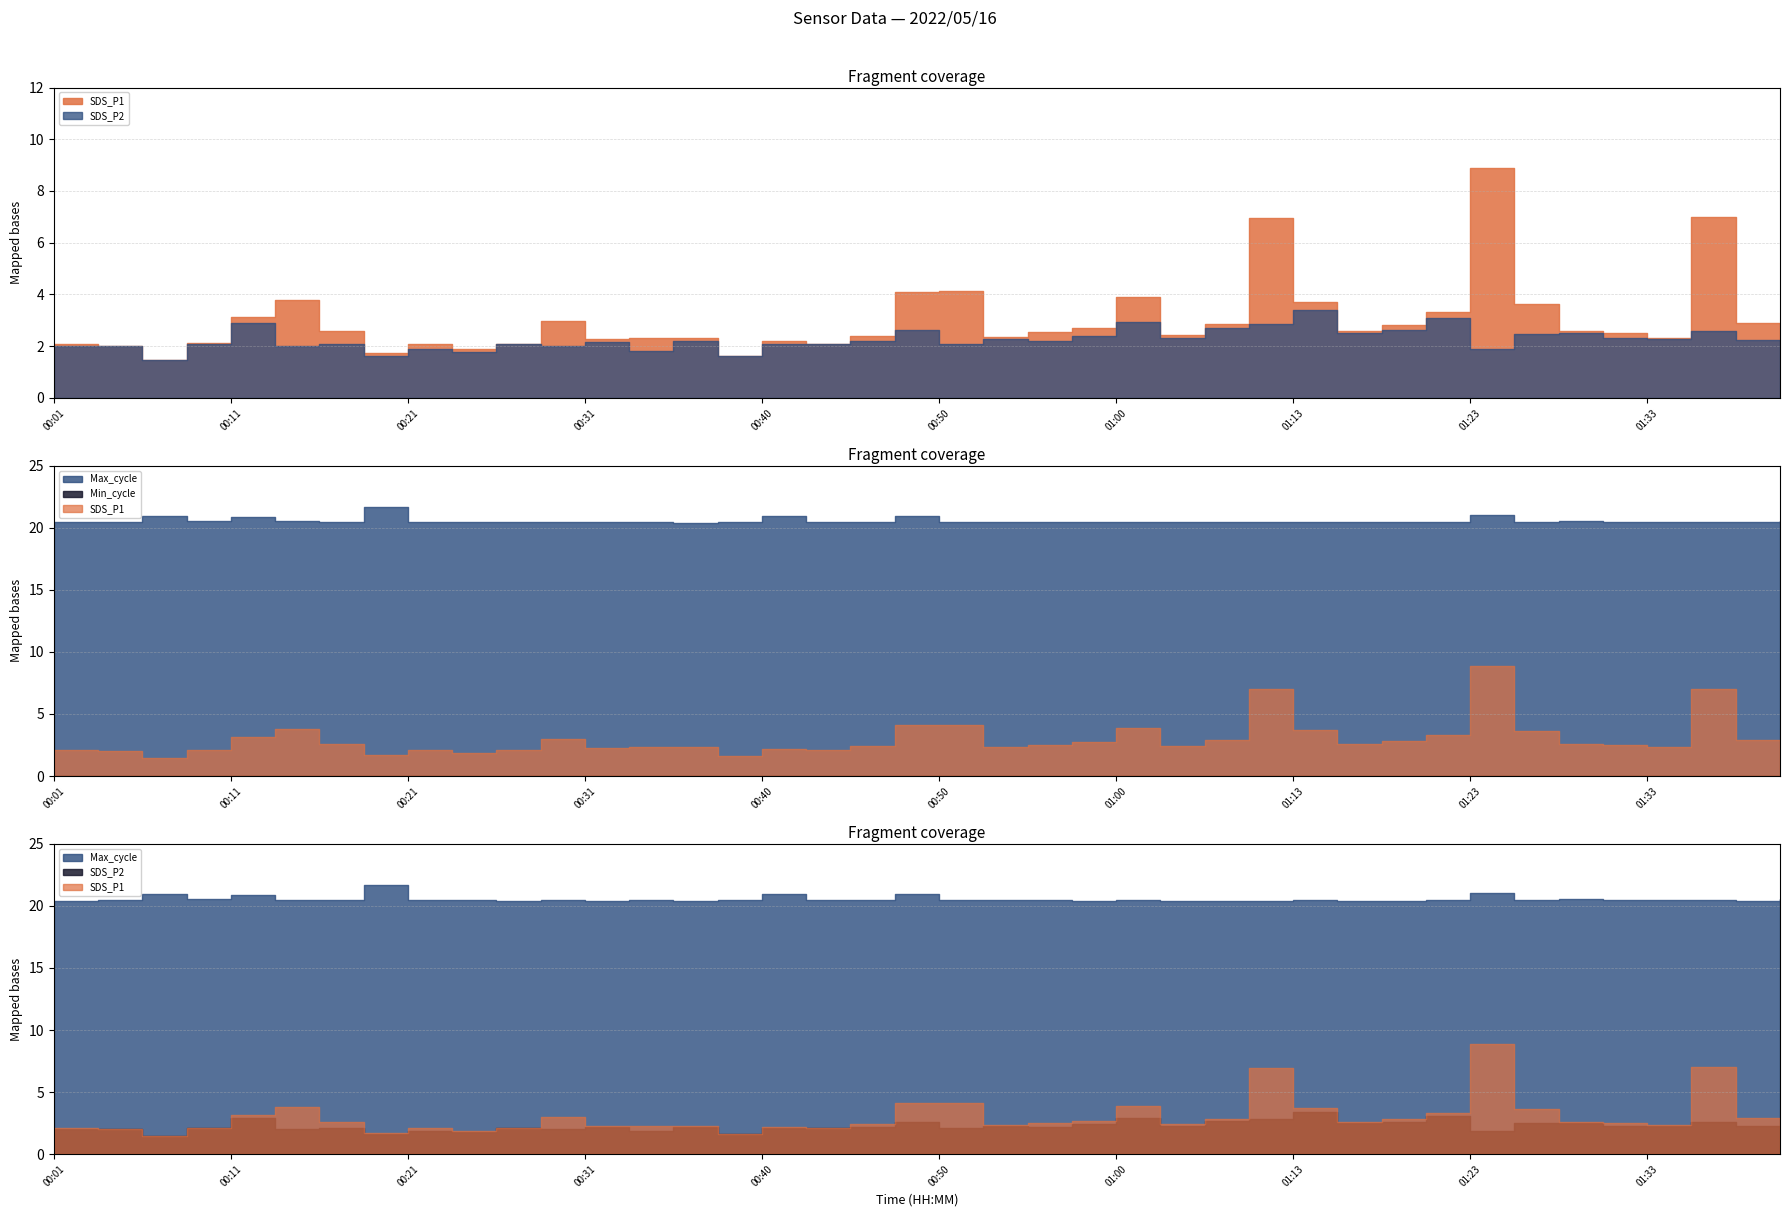

At which label does Min_cycle reach its peak?

00:01